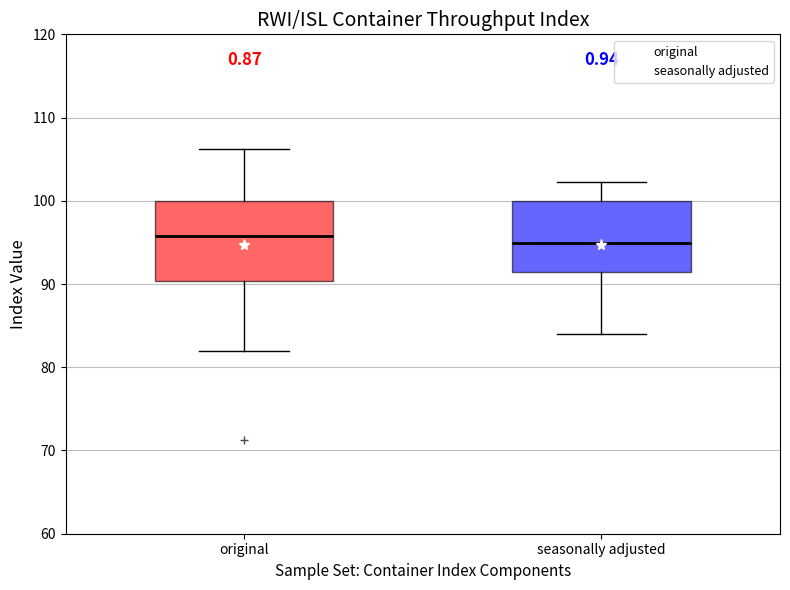

Reading left to right, transcribe this box plot: for each box, give where its median line is, the range the box spans, and where its two whiskers end, as read against the y-axis. The values are not printed on the chart, so give them approximately, as read against the axis.

original: median 96, box 90 to 100, whiskers 82 to 106
seasonally adjusted: median 95, box 91 to 100, whiskers 84 to 102